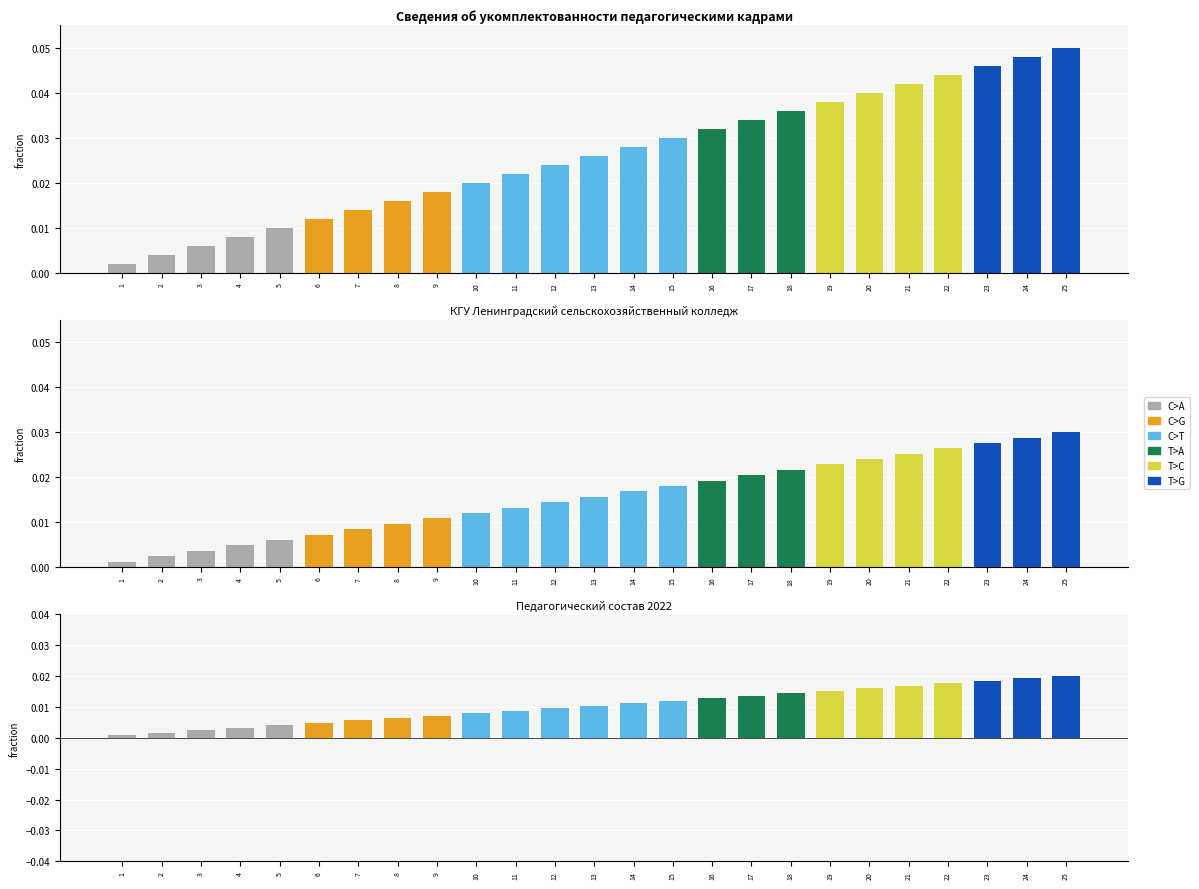

Which category has the highest value in the T>C series?

22